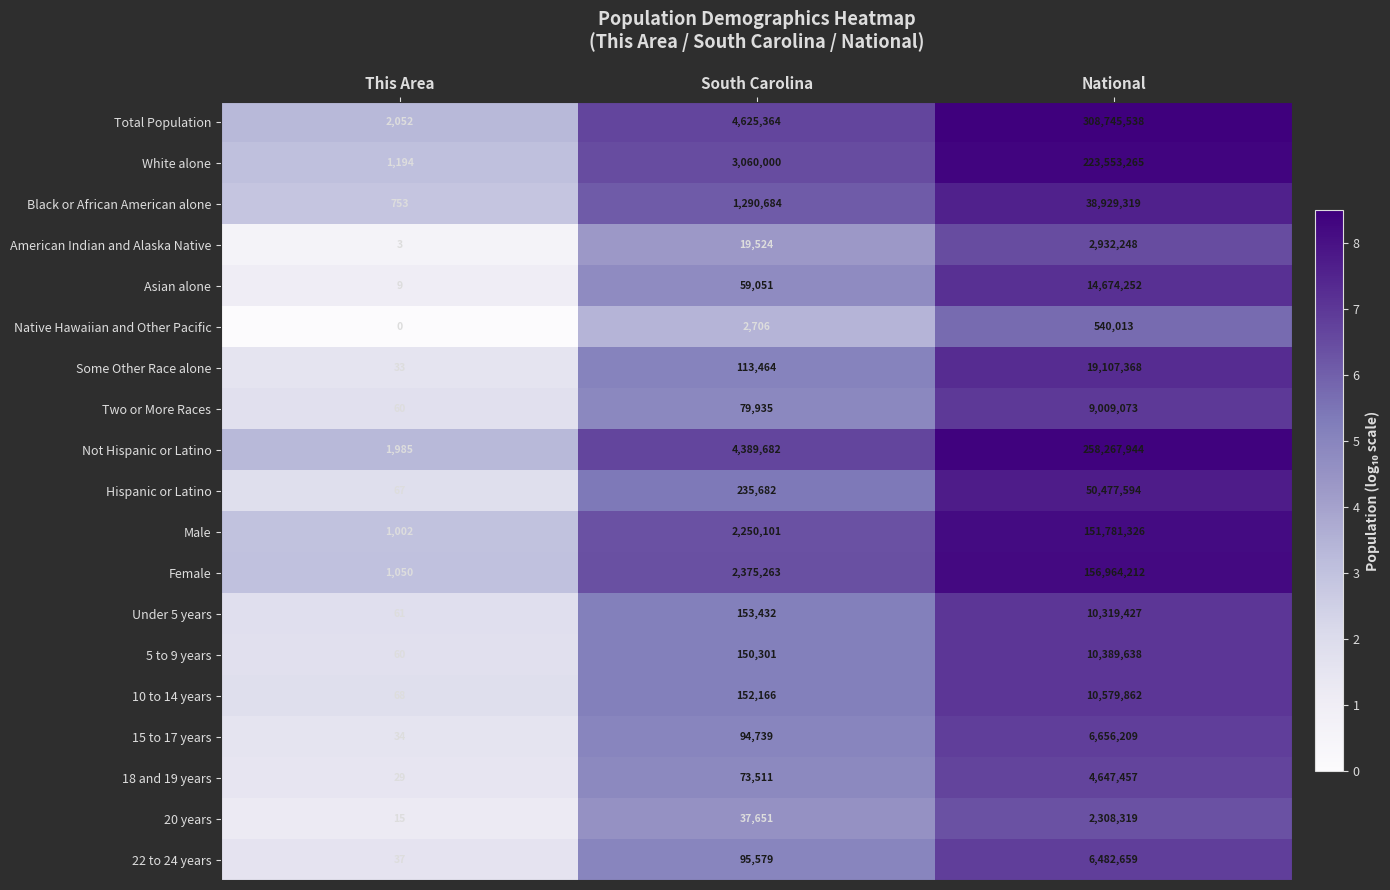

The 20 years series shows 15 at This Area. True or false?

True